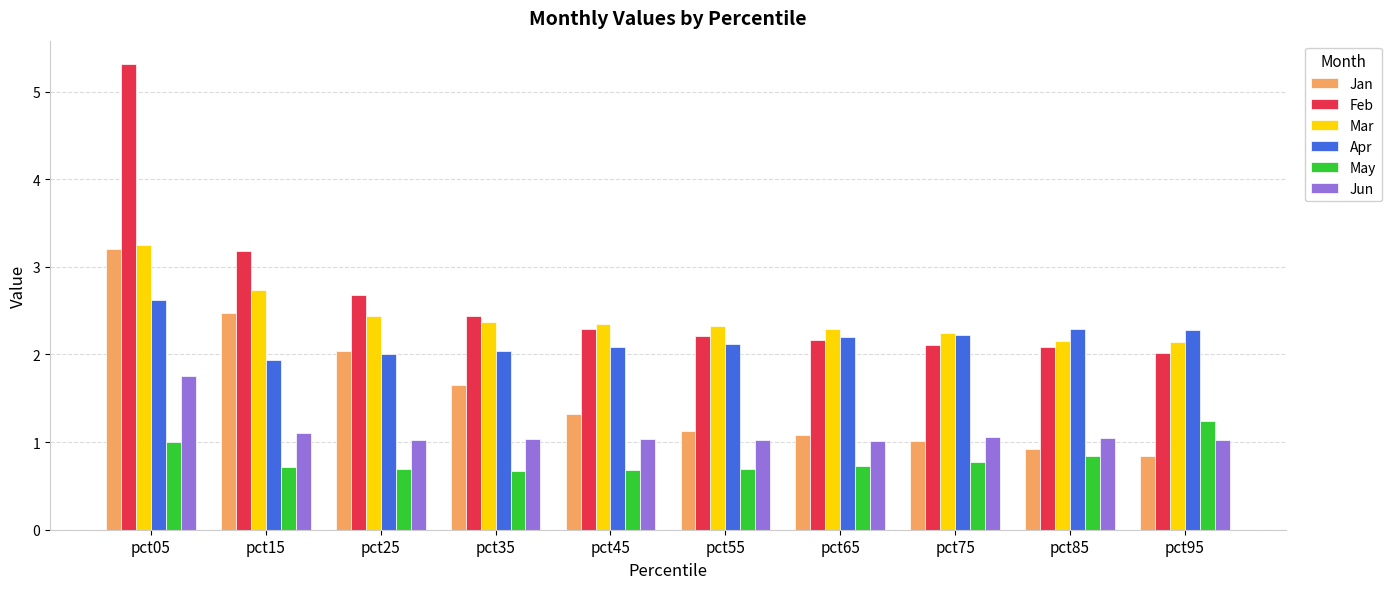

What is the value of the Feb bar at the 8th from the left?

2.1